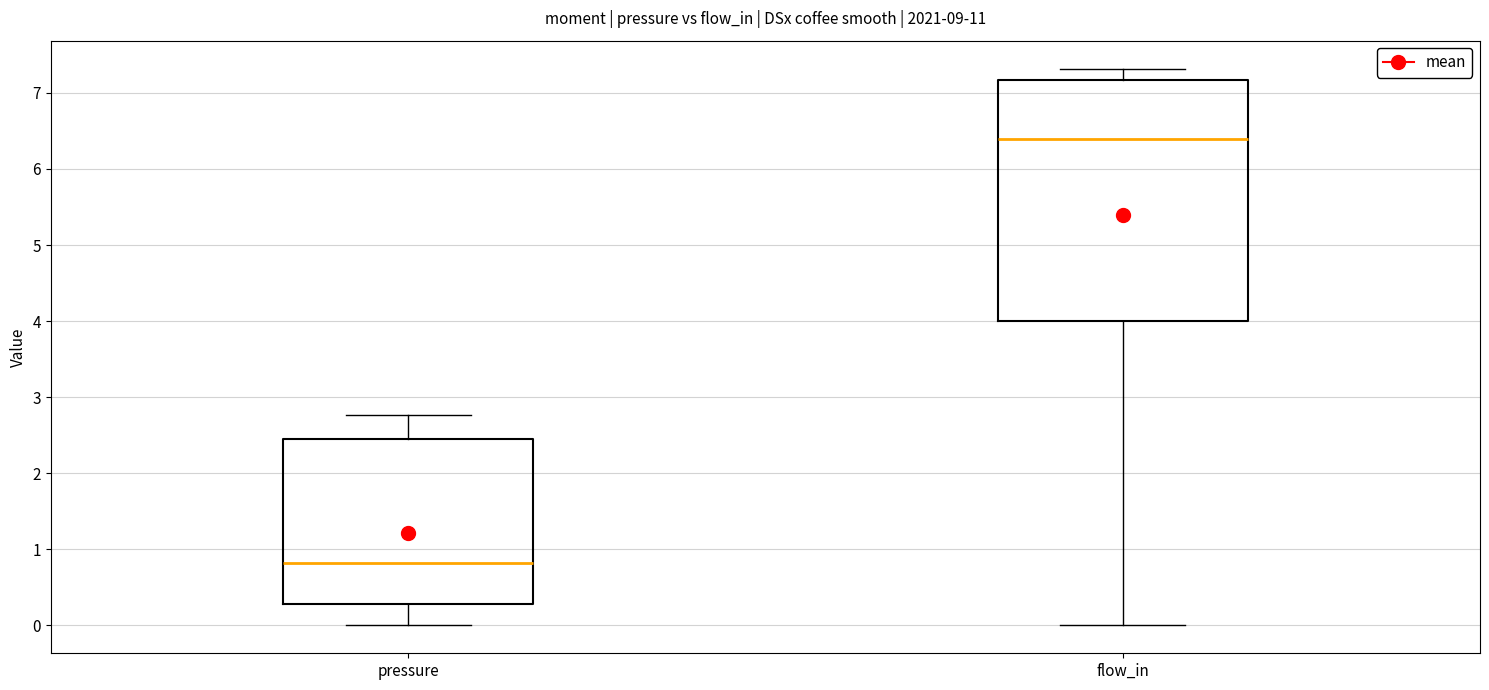

Which box has the lowest median line?

pressure